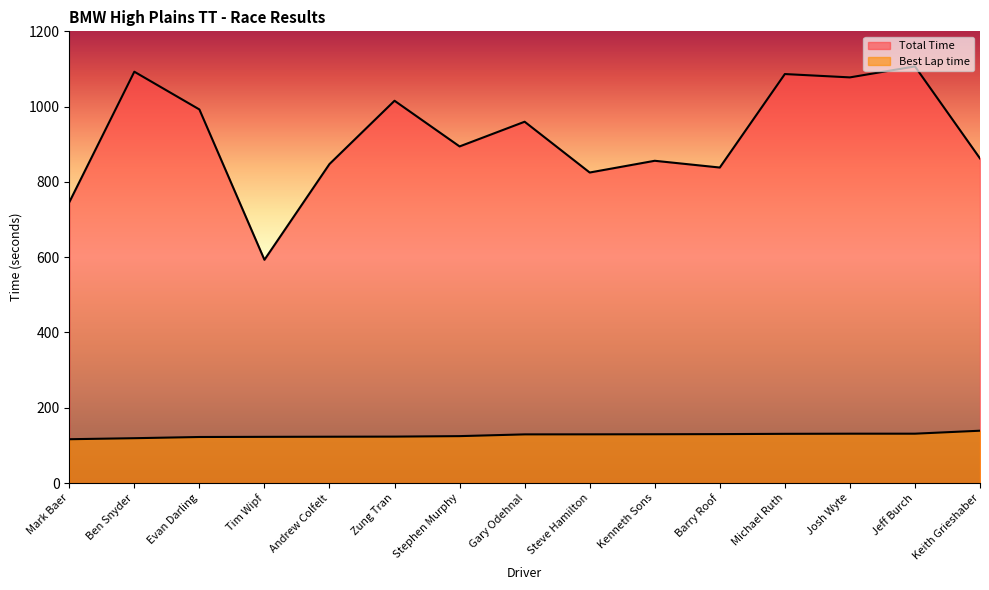

True or false: Total Time and Best Lap time cross at least once.

False